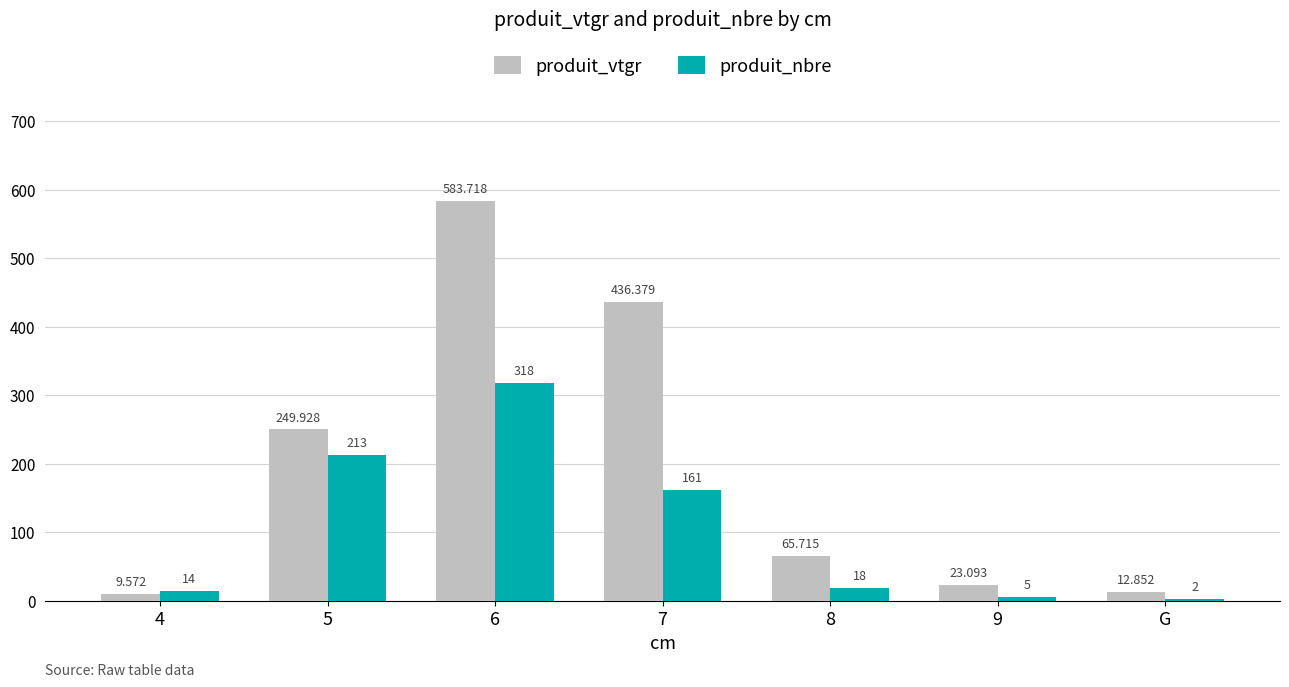

Which series has the largest total across all categories?

produit_vtgr